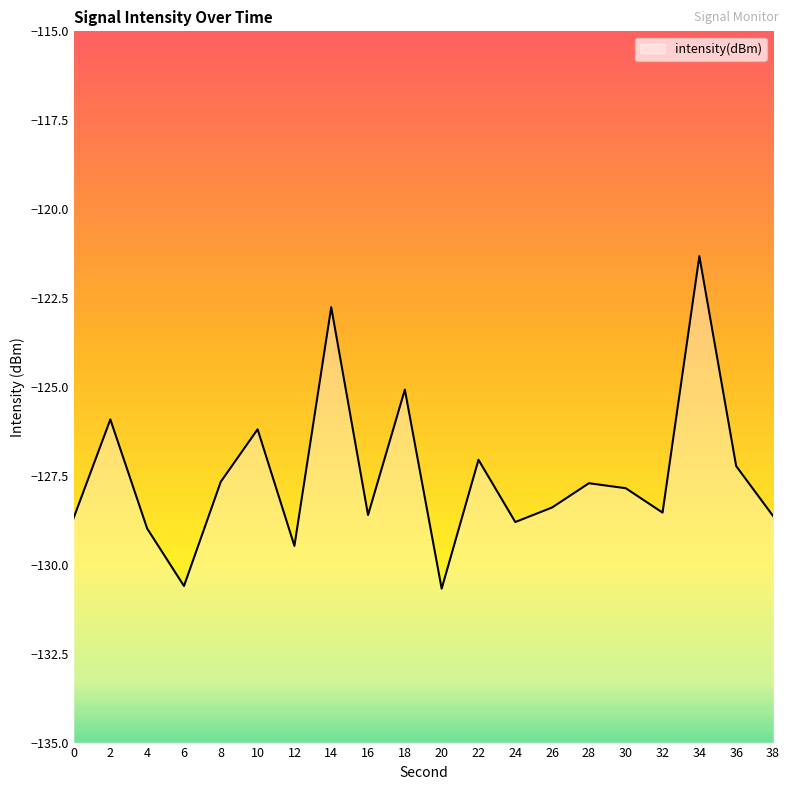

Is it true that the value at 18 is -125.1?

True